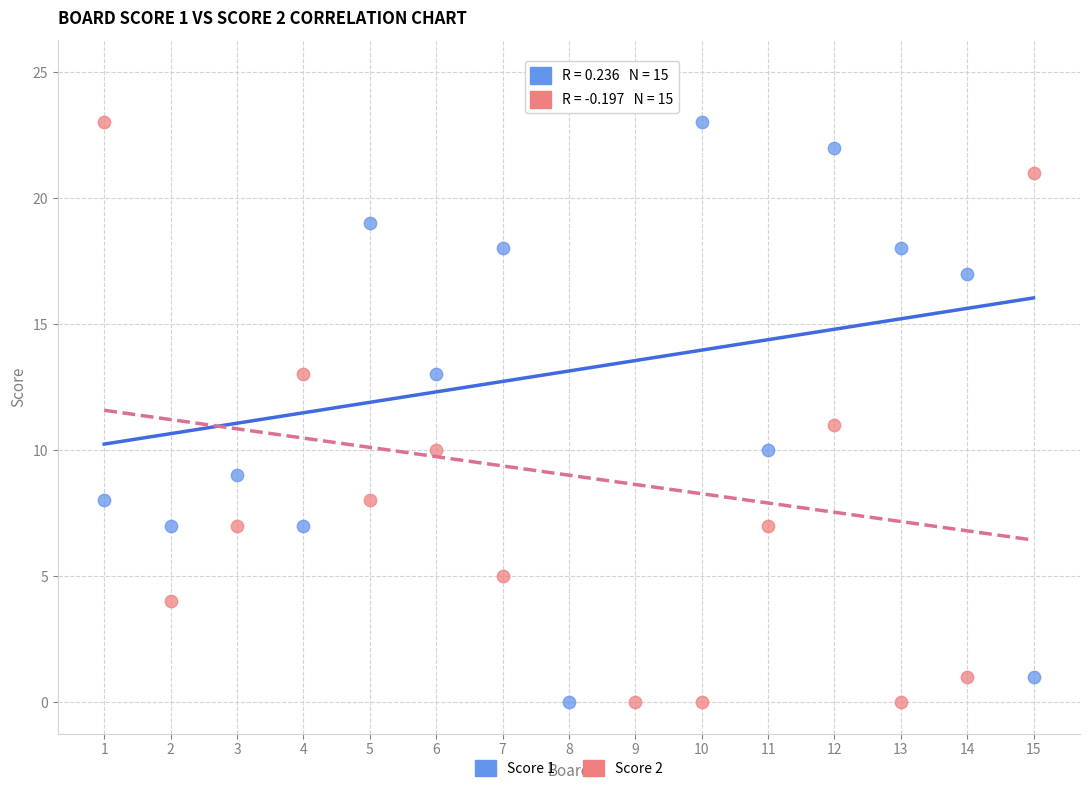

Across all data points, what is the range of Y values (max minus min)?

25